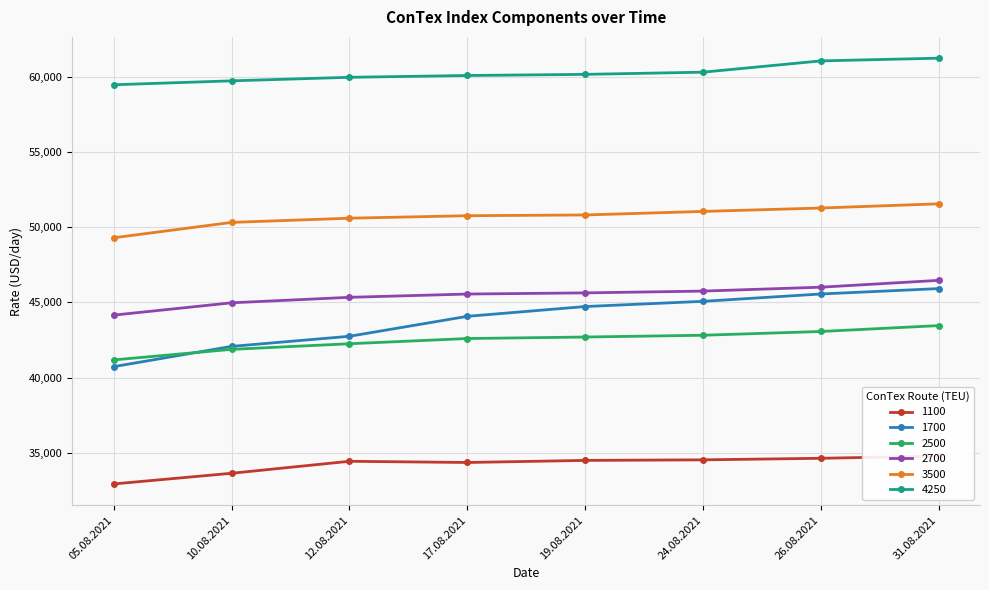

How many lines are shown in the chart?

6